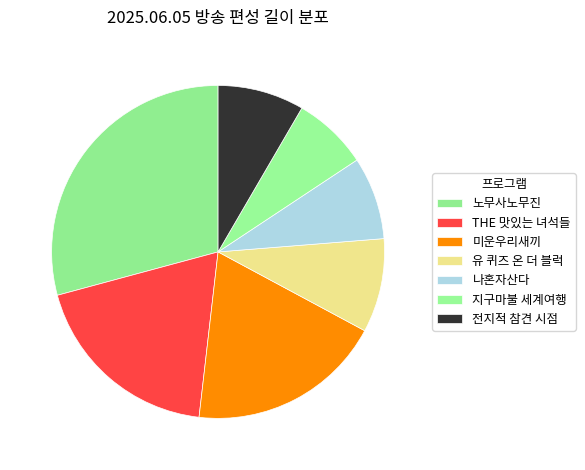

Count the number of slices in the pie.

7